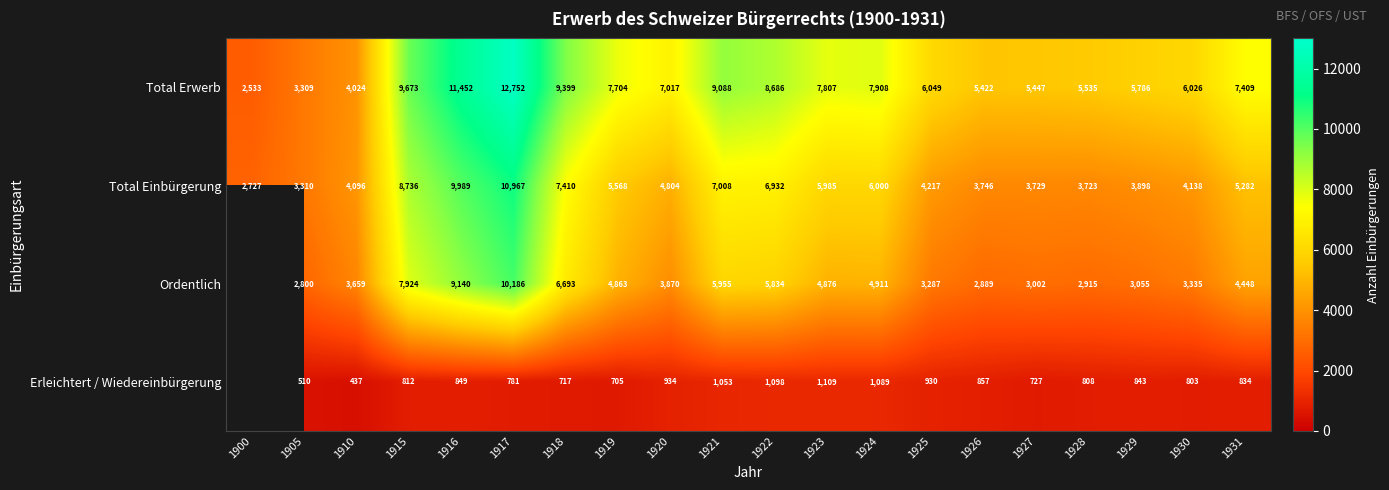

How many values in the Total Einbürgerung series are below 5282?

10